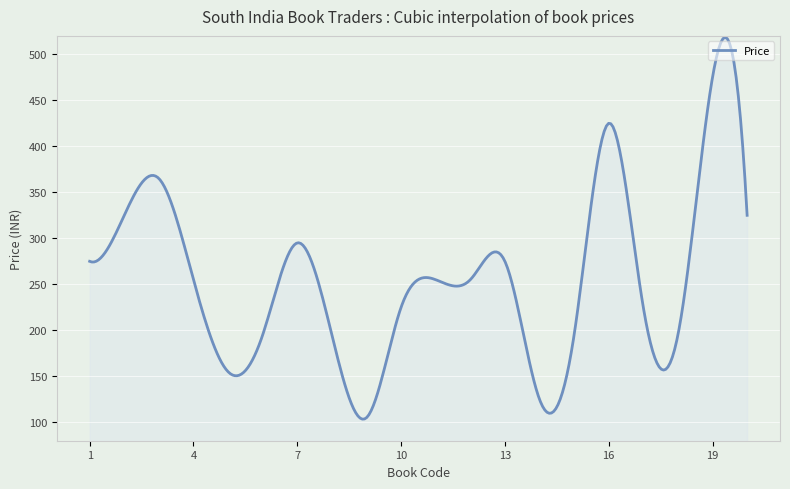

What is the difference between the maximum and minimum values?

415.0